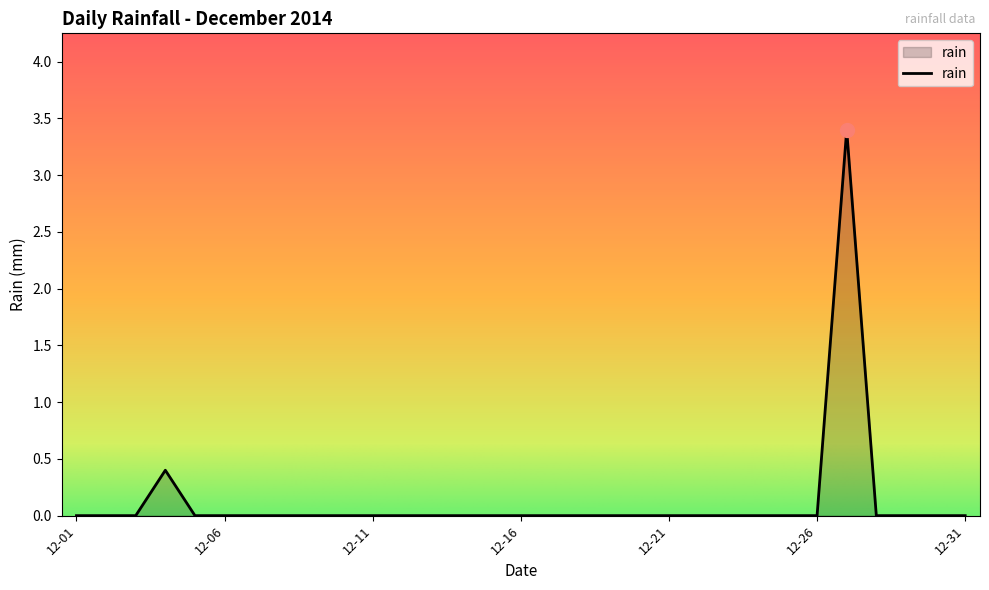

What is the difference between the maximum and minimum values?

3.4